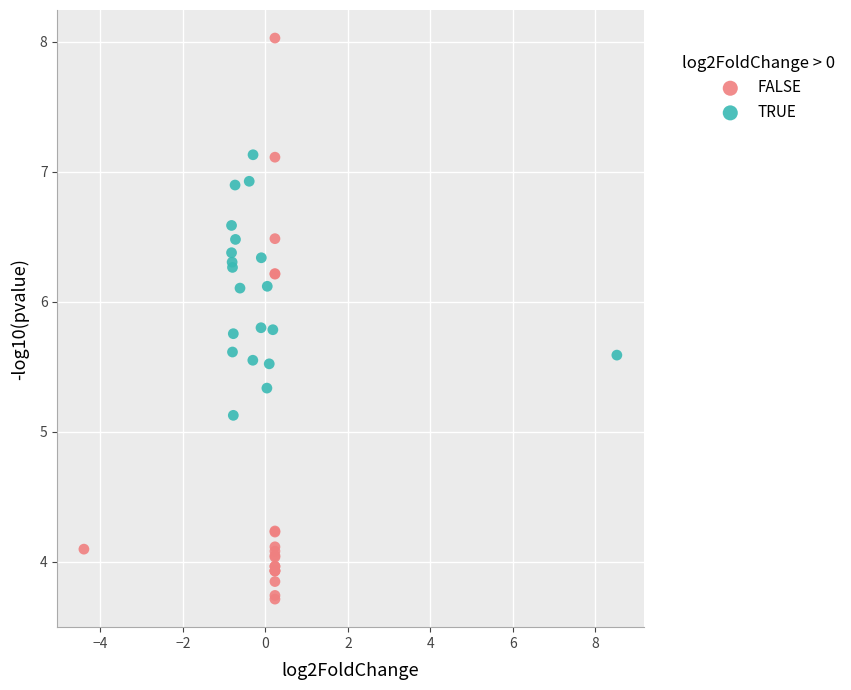

Which series has the largest Y range (max minus min)?

FALSE